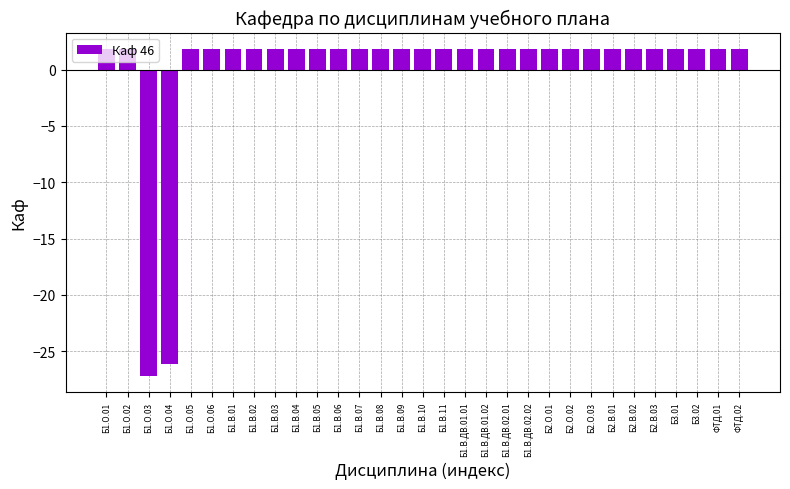

How many values are below zero?

2